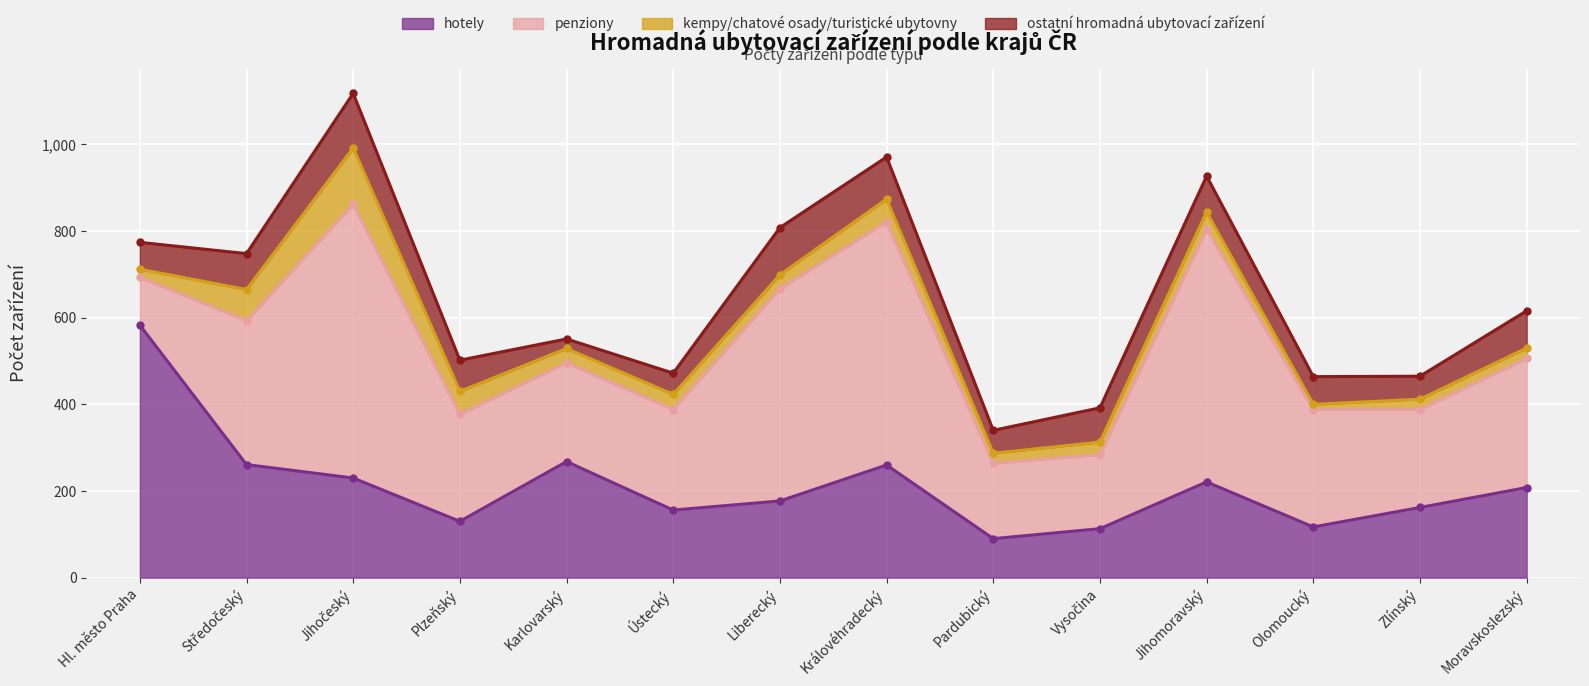

The value of hotely at Jihočeský is 138. True or false?

False